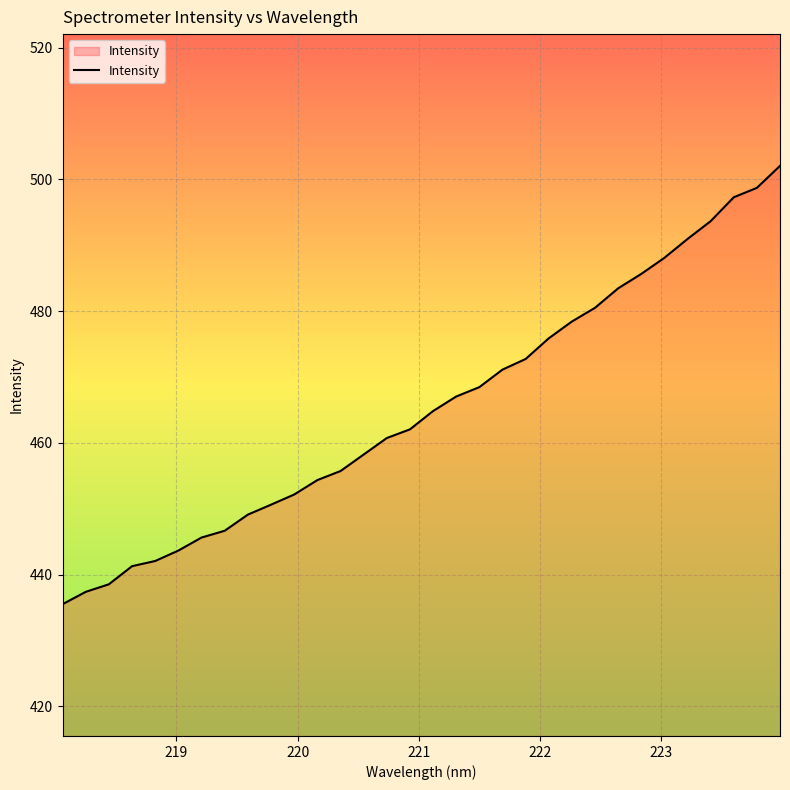

How many series are shown in this chart?

1